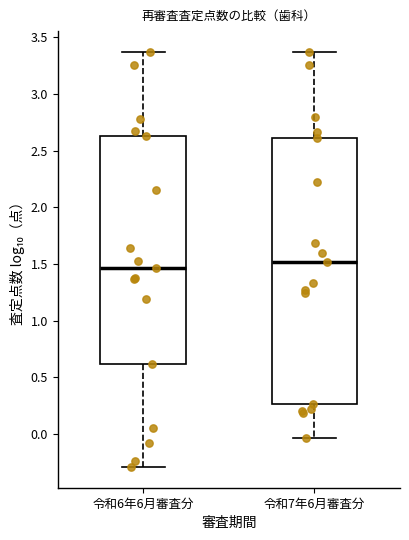

Reading left to right, transcribe this box plot: for each box, give where its median line is, the range the box spans, and where its two whiskers end, as read against the y-axis. The values are not printed on the chart, so give them approximately, as read against the axis.

令和6年6月審査分: median 1.45, box 0.60 to 2.65, whiskers -0.30 to 3.35
令和7年6月審査分: median 1.50, box 0.25 to 2.60, whiskers -0.05 to 3.35